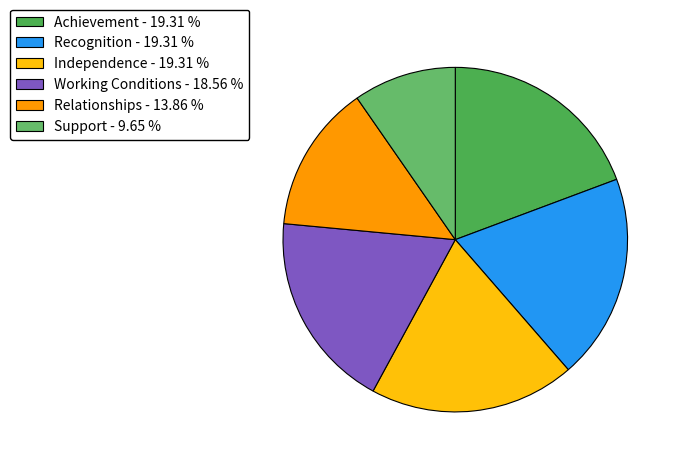

Which has a higher value, Achievement or Relationships?

Achievement